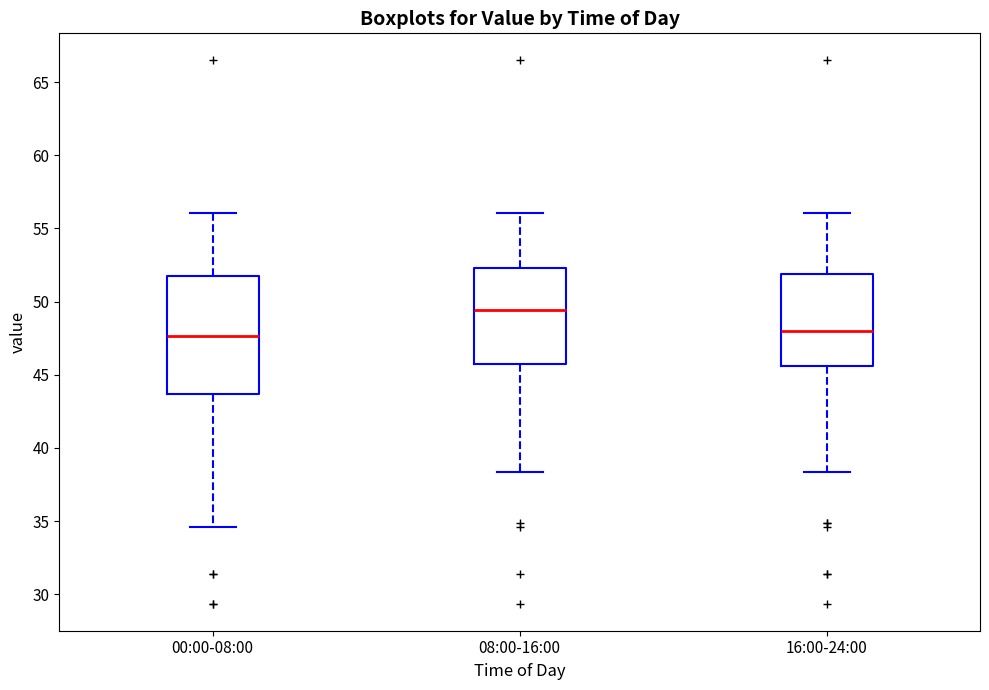

Which box has the highest median line?

08:00-16:00